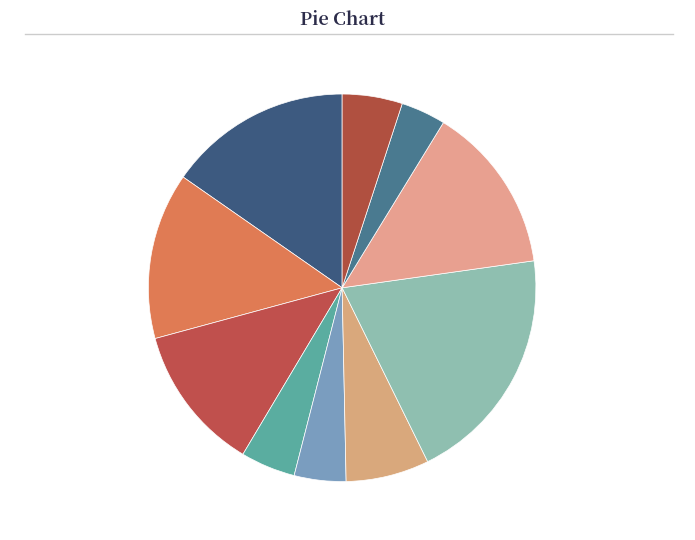

To the nearest percent, what is the average slice percentage?

10%